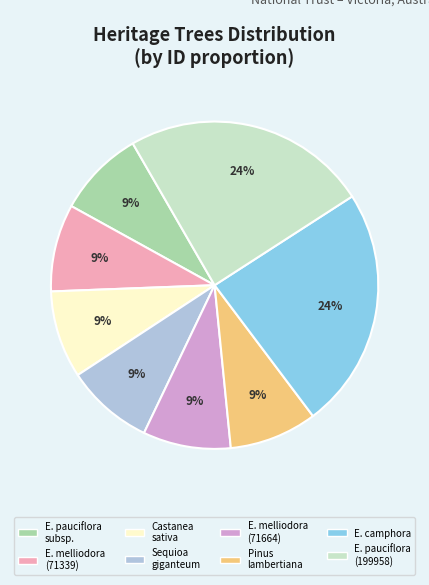

Does any single category account for the majority?

No